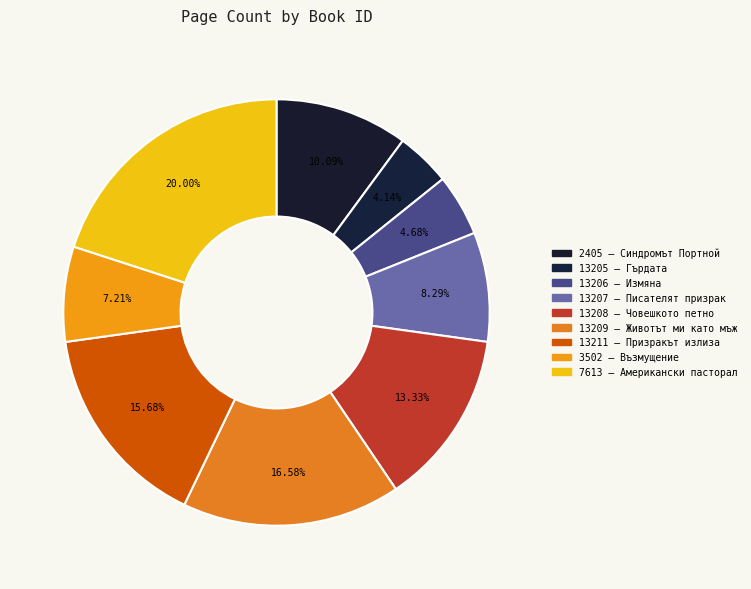

Which has a higher value, 13211 or 7613?

7613